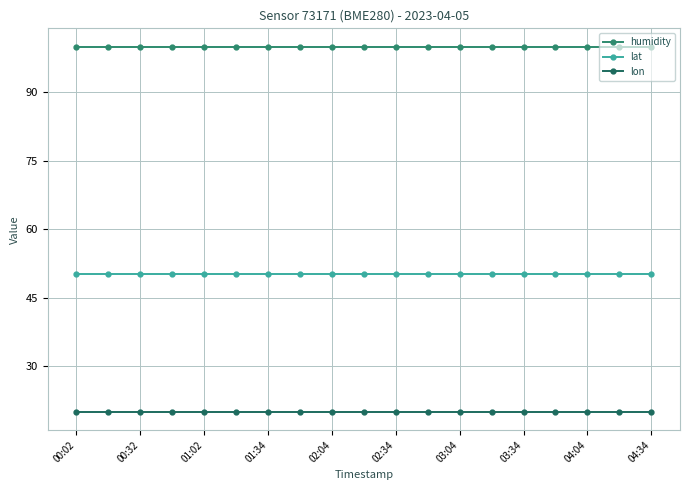

True or false: lat and lon cross at least once.

False